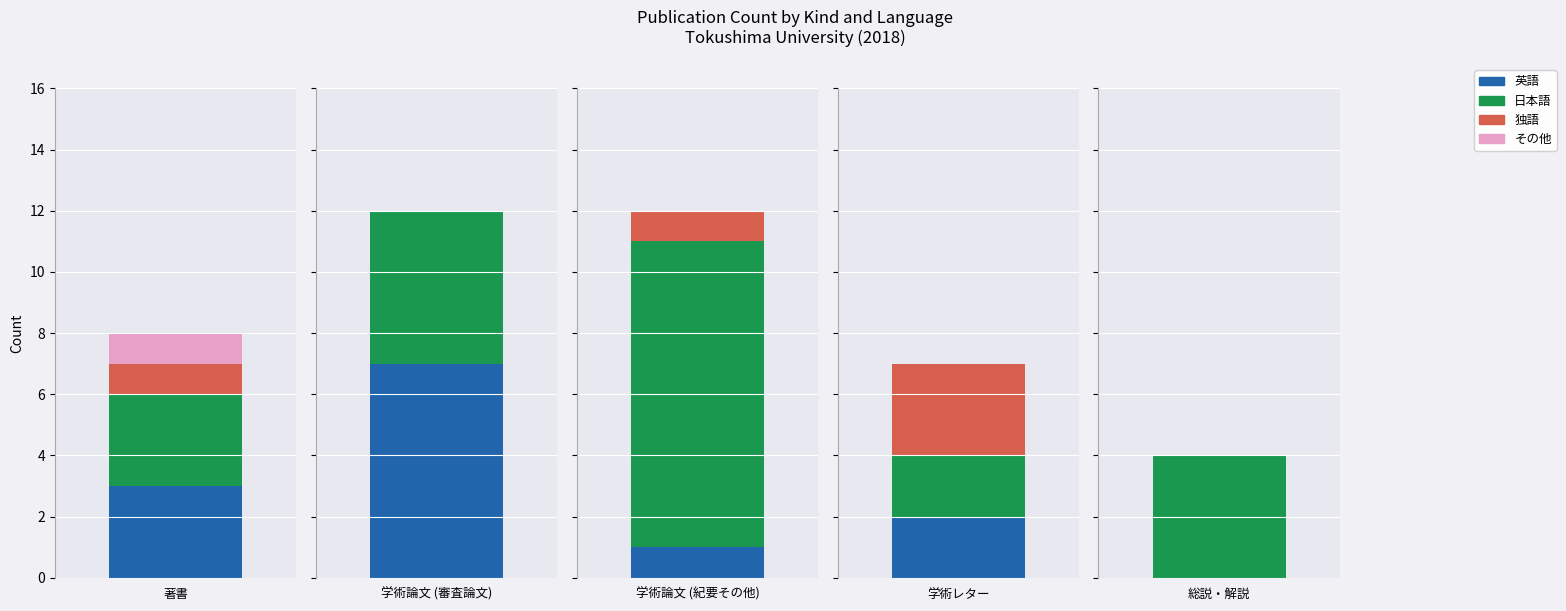

What is the value of the 日本語 bar at the 1st from the left?

3